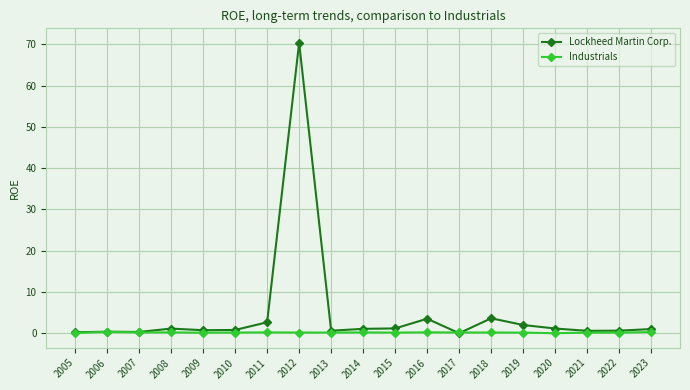

Which series has the largest range (max minus min)?

Lockheed Martin Corp.